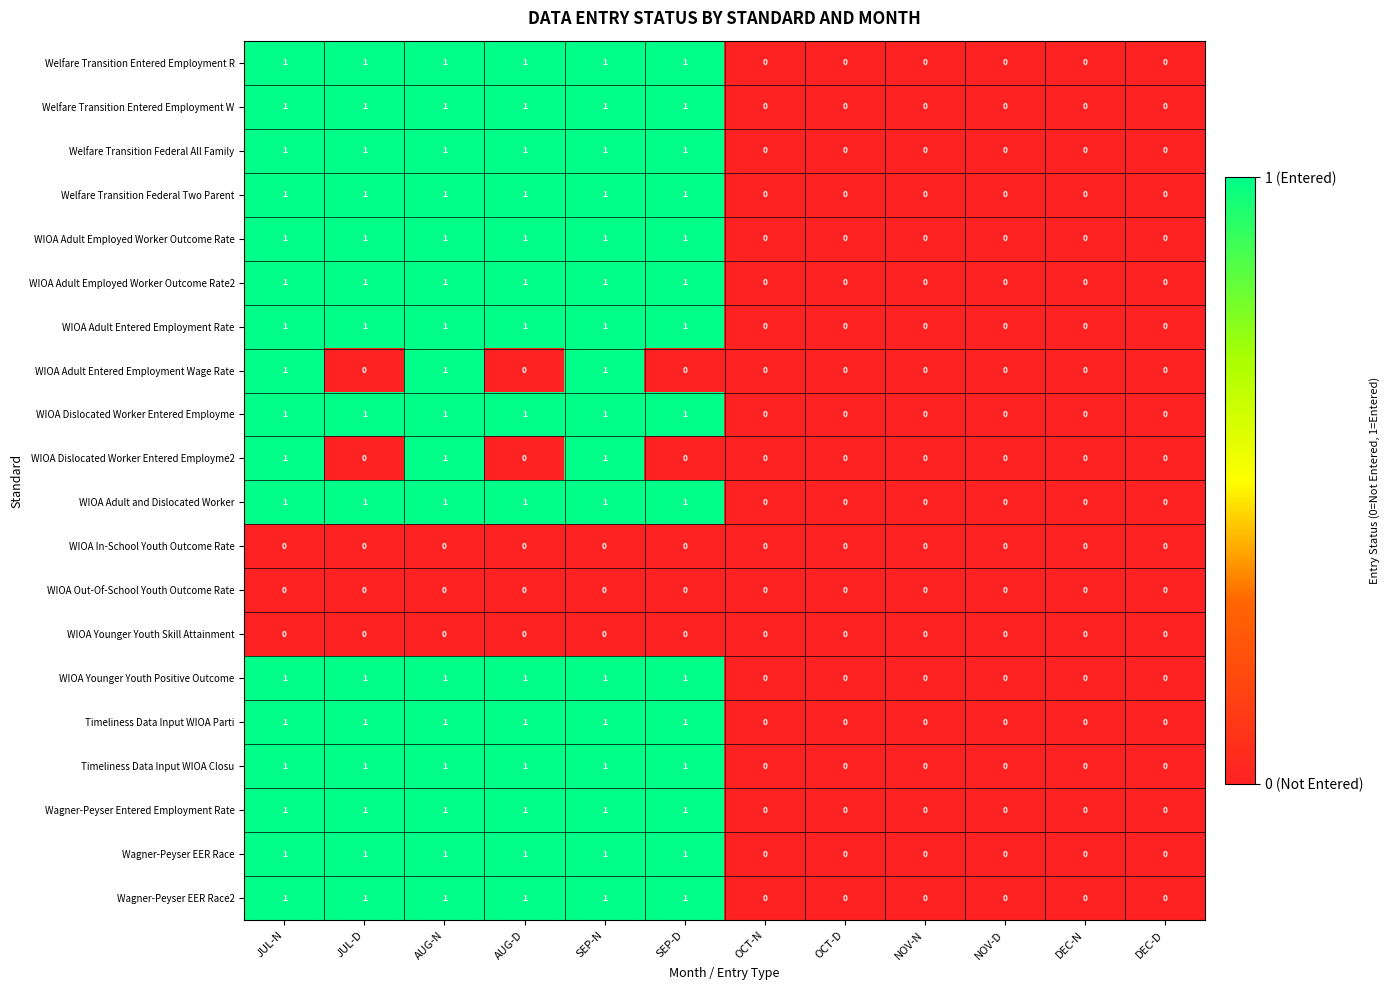

How many Wagner-Peyser EER Race values are between 0 and 1?

12